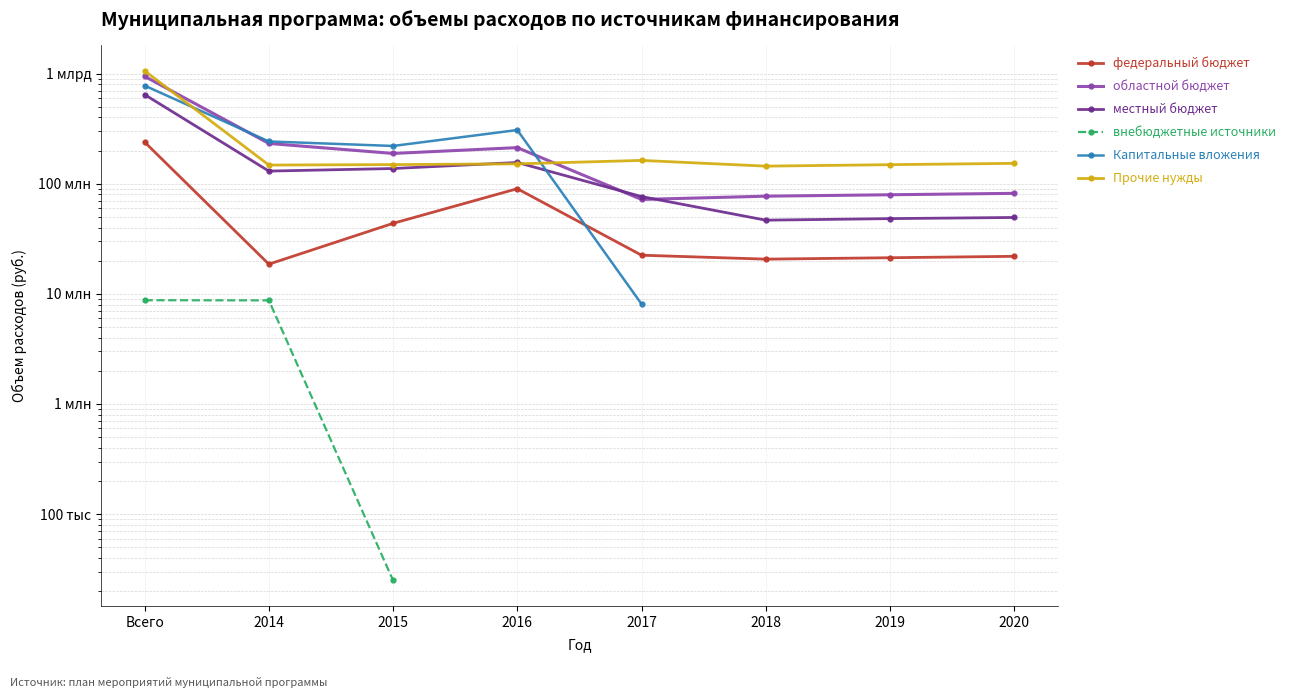

Which category has the highest value across all series?

Всего